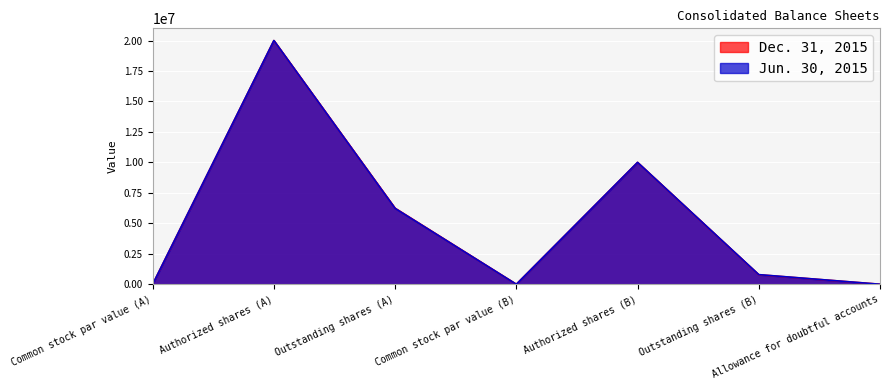

At which category does Jun. 30, 2015 reach its first local peak?

Authorized shares (A)